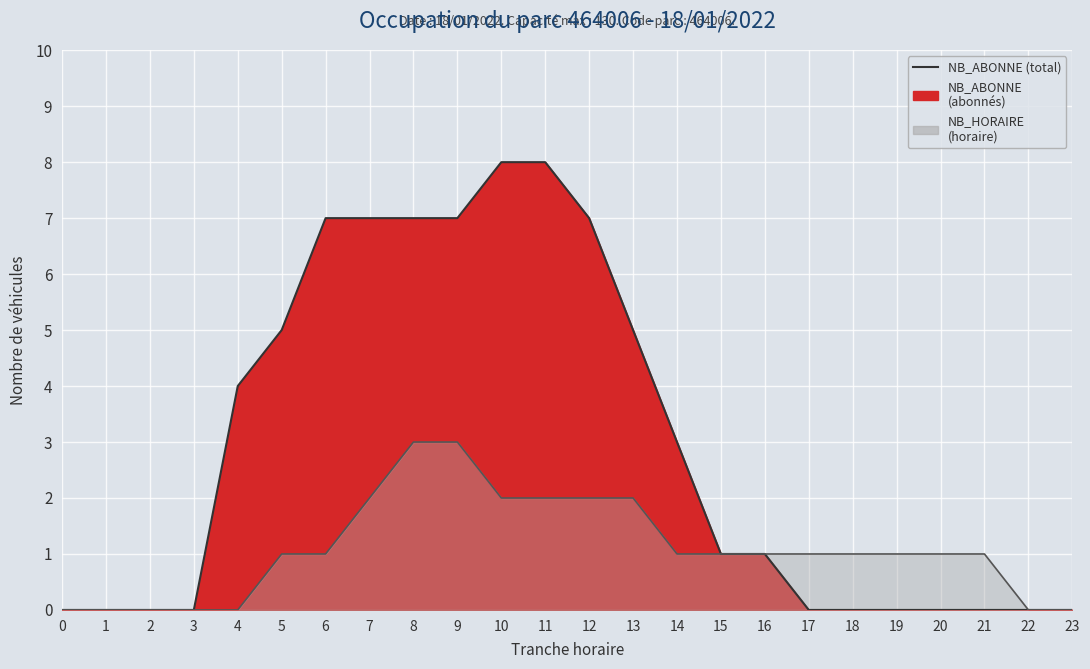

What is the value of the NB_HORAIRE (line) point at the 6th from the left?

1